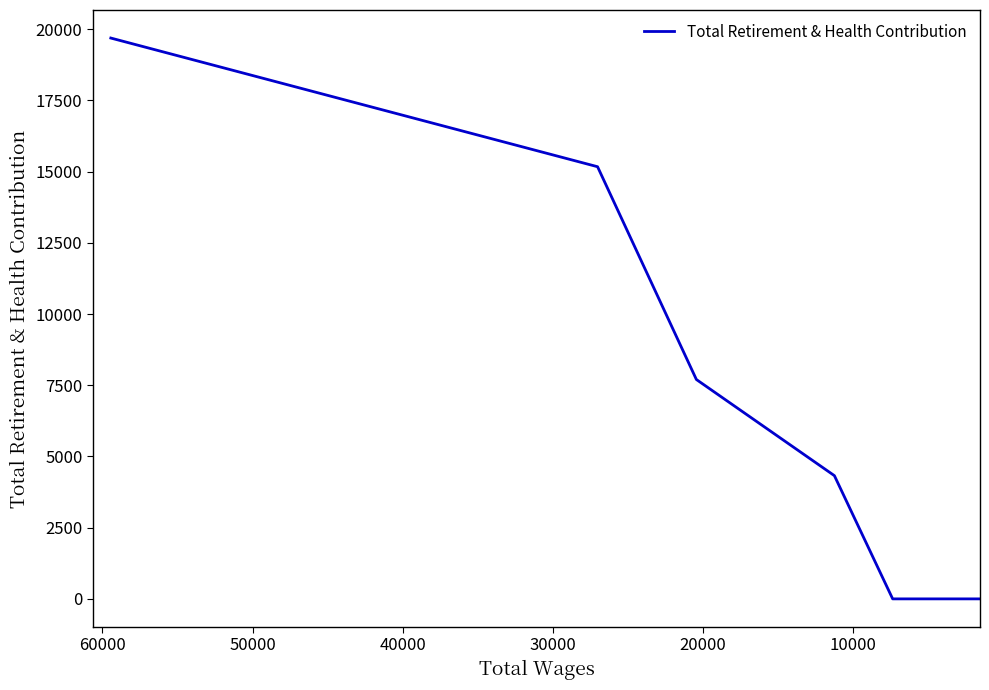

At which label is the value closest to 9845?

20000